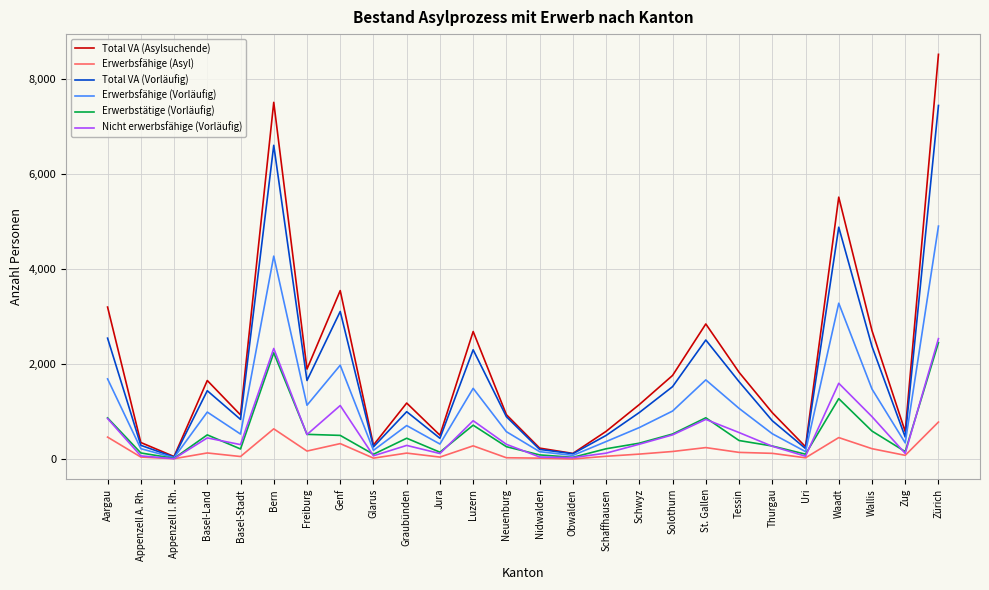

What is the difference between the highest and lowest values at Wallis?

2487